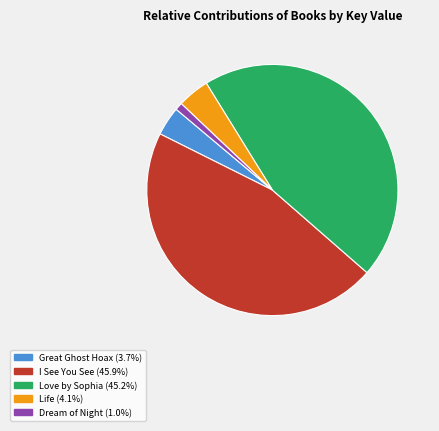

What is the smallest slice in the pie chart?

Dream of Night